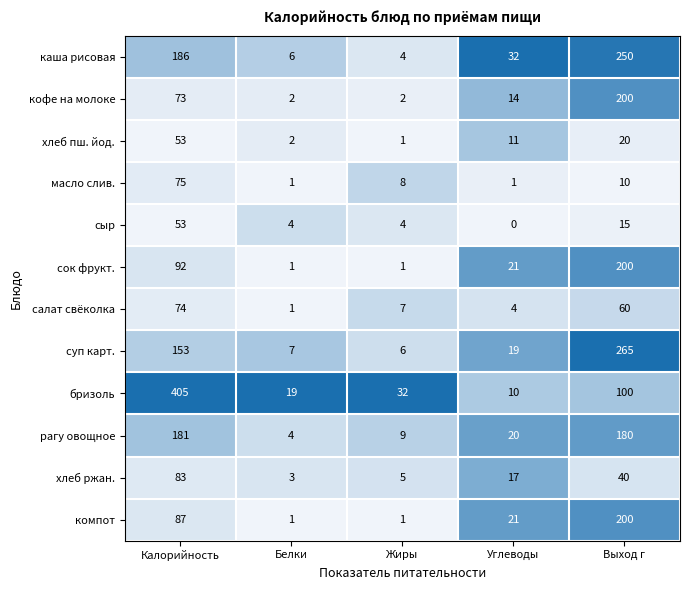

At which label does хлеб ржан. reach its peak?

Калорийность